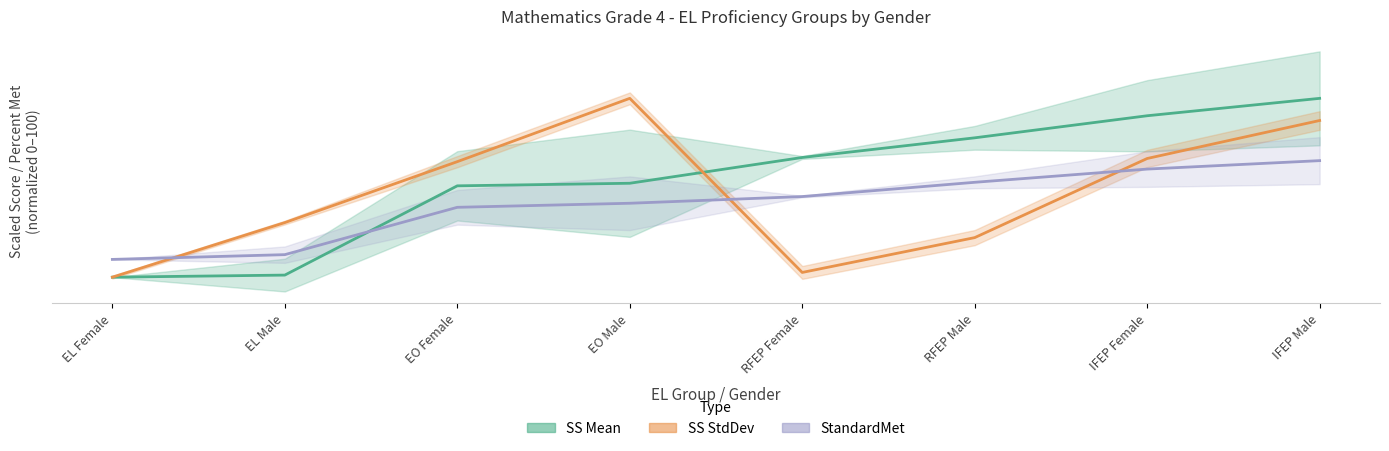

What is the spread (max minus min) of values at RFEP Male?

55.8